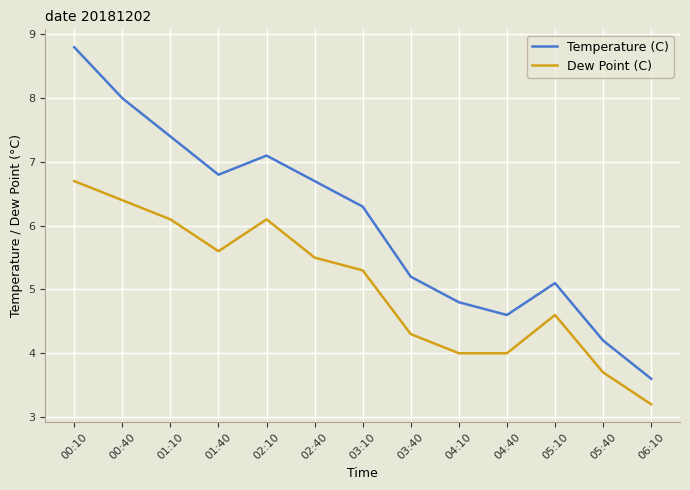

What position from the left is 01:40?

4